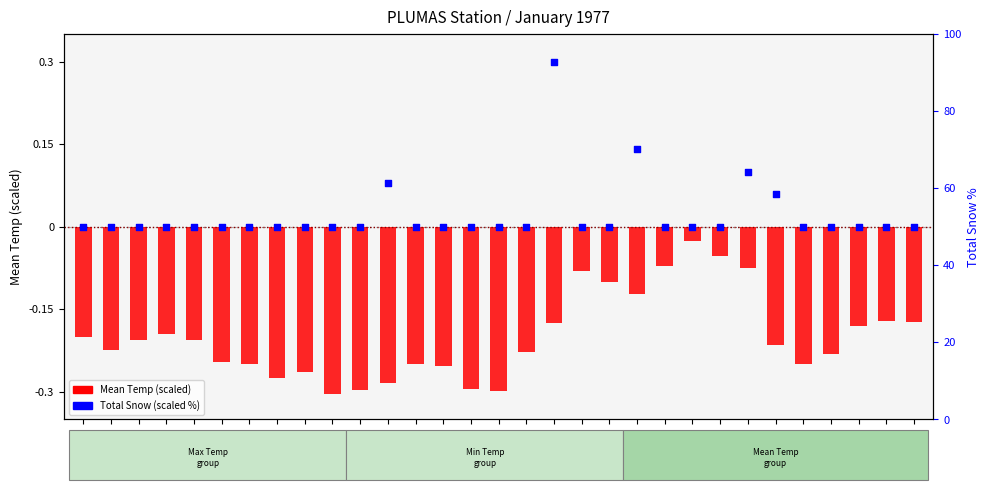

Which series has the largest Y range (max minus min)?

Total Snow (scaled)